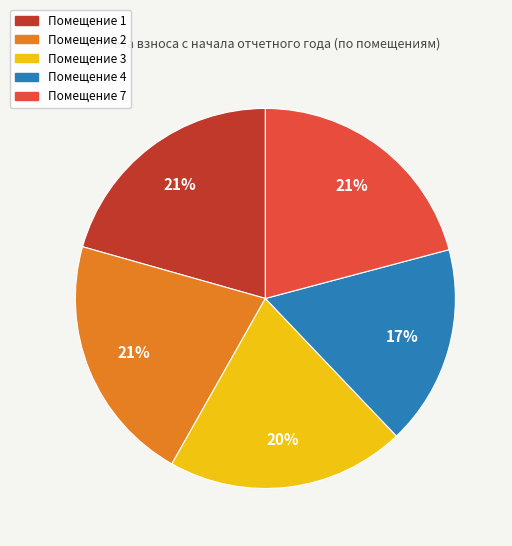

To the nearest percent, what is the average slice percentage?

20%